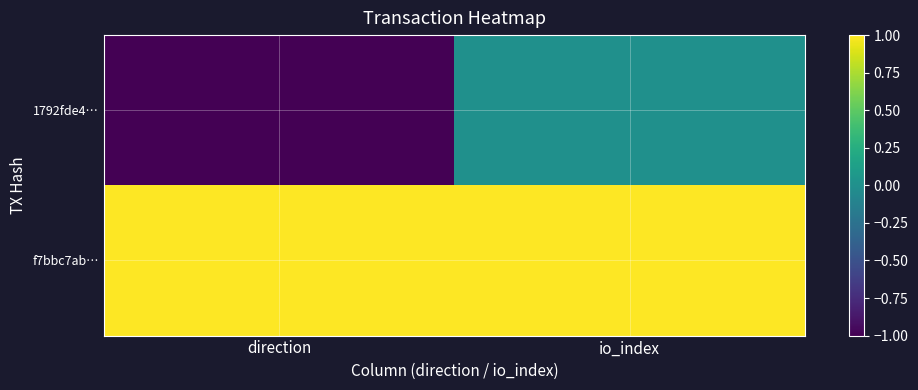

Reading left to right, what are all the values shown in this chart?

1792fde4…: direction=-1	io_index=0
f7bbc7ab…: direction=1	io_index=1